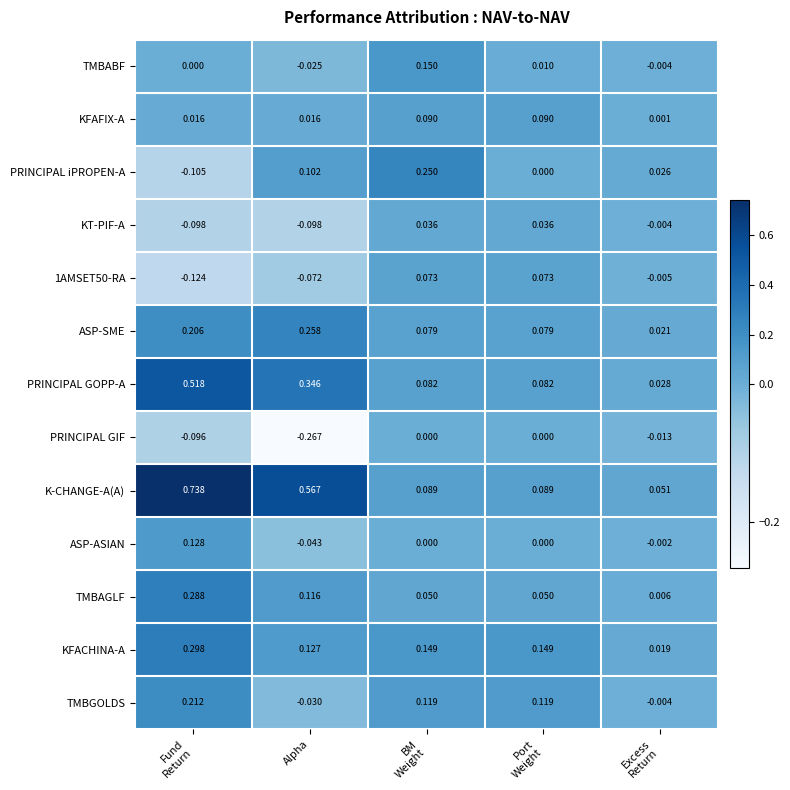

Count the number of data series in this chart.

13